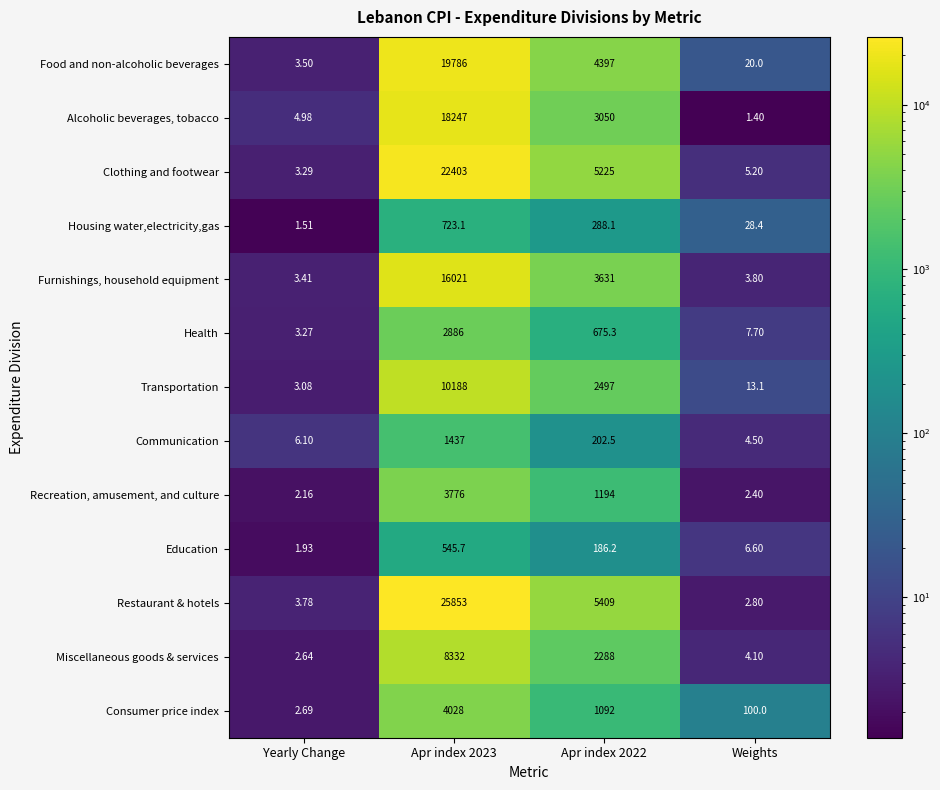

At which category does the chart reach its minimum across all series?

Weights